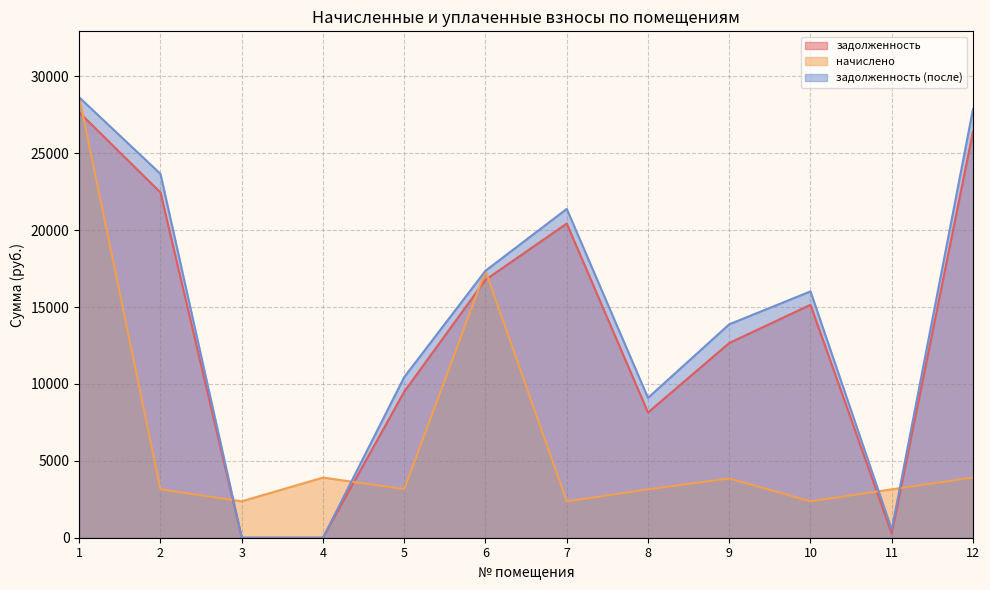

Count the number of categories in the chart.

12